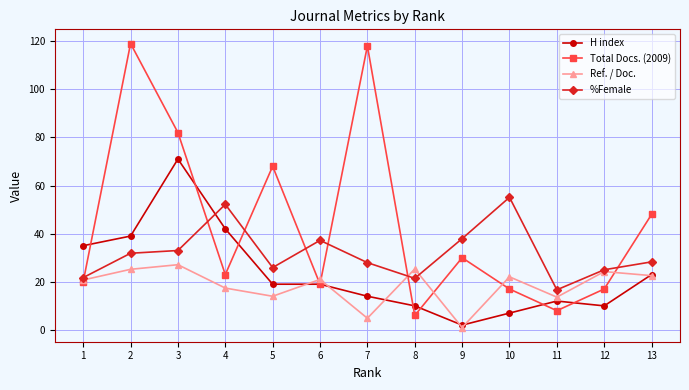

How many lines are shown in the chart?

4